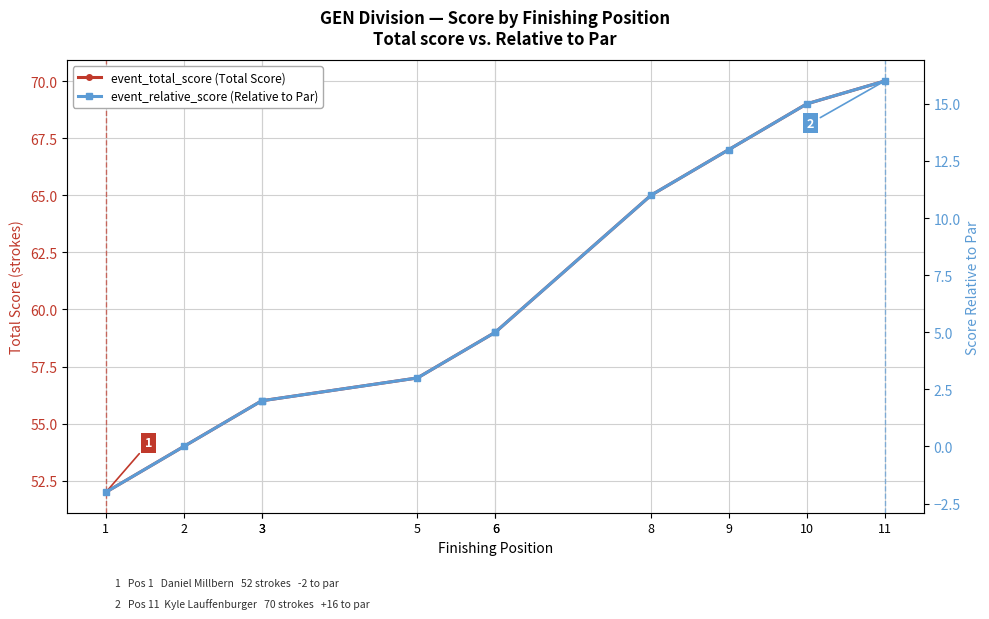

True or false: event_total_score (Total Score) and event_relative_score (Relative to Par) intersect in this chart.

False